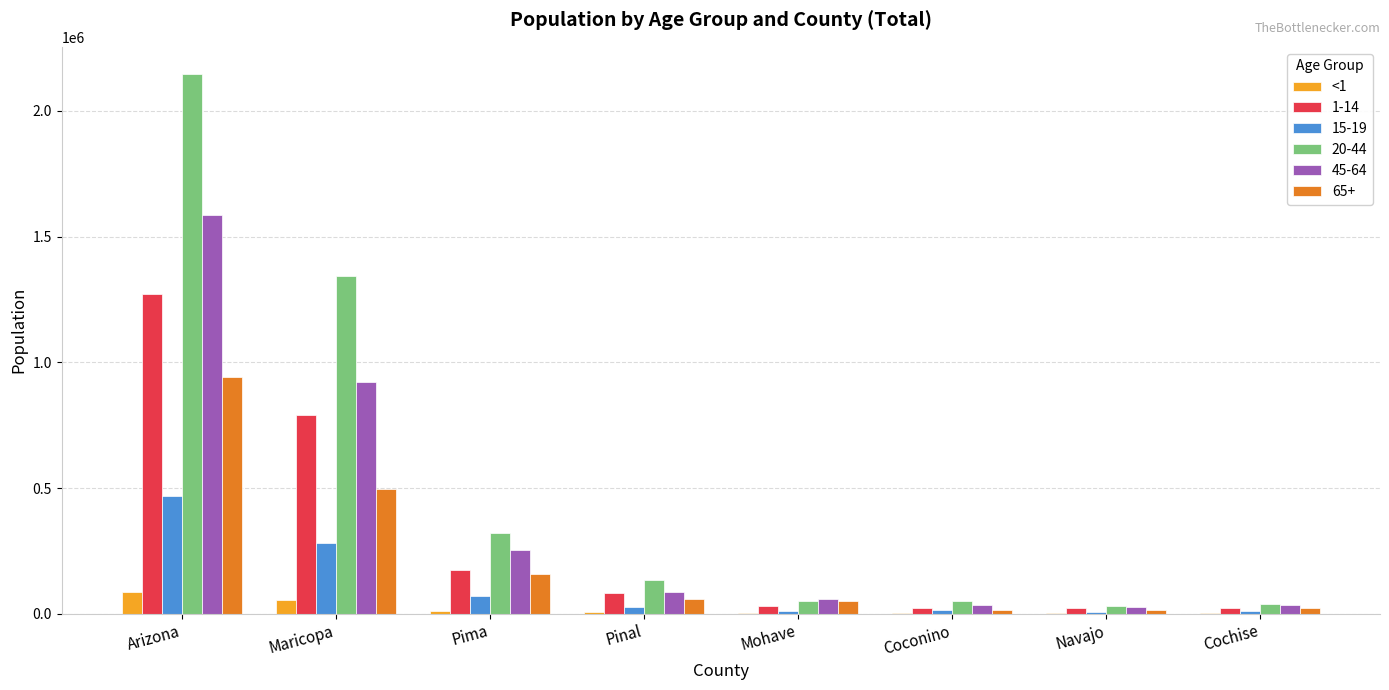

What is the greatest value displayed?

2147784.5